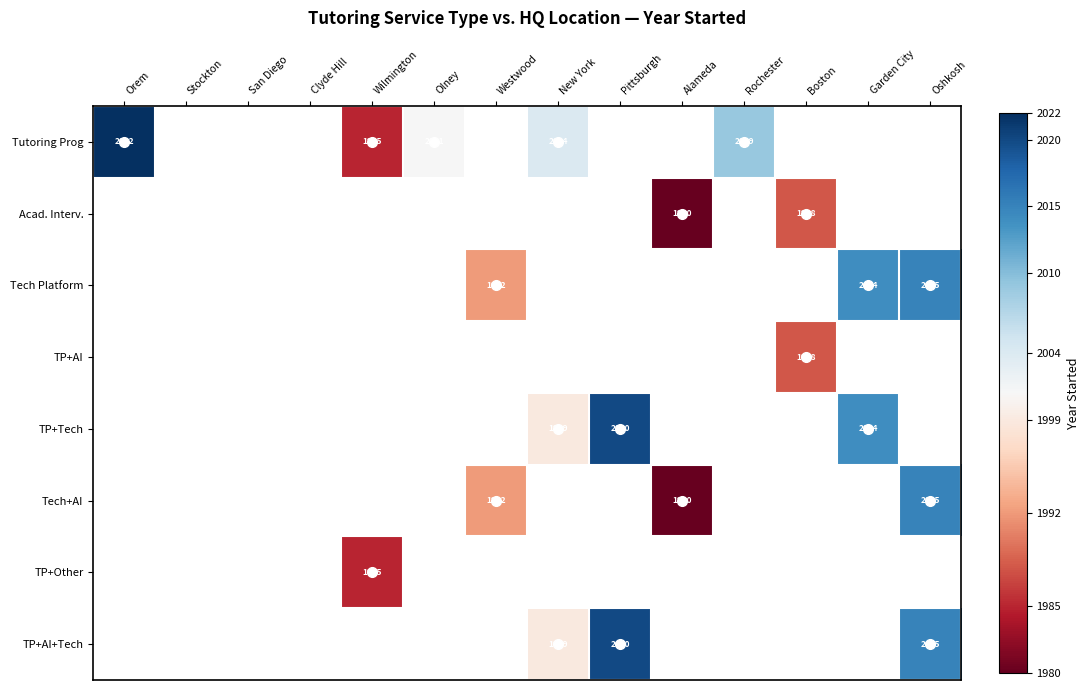

Between Stockton and Clyde Hill, which is larger?

Clyde Hill